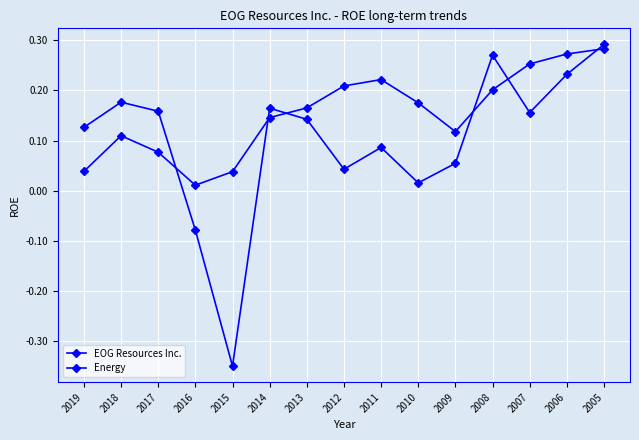

At which category does Energy reach its first local peak?

2018